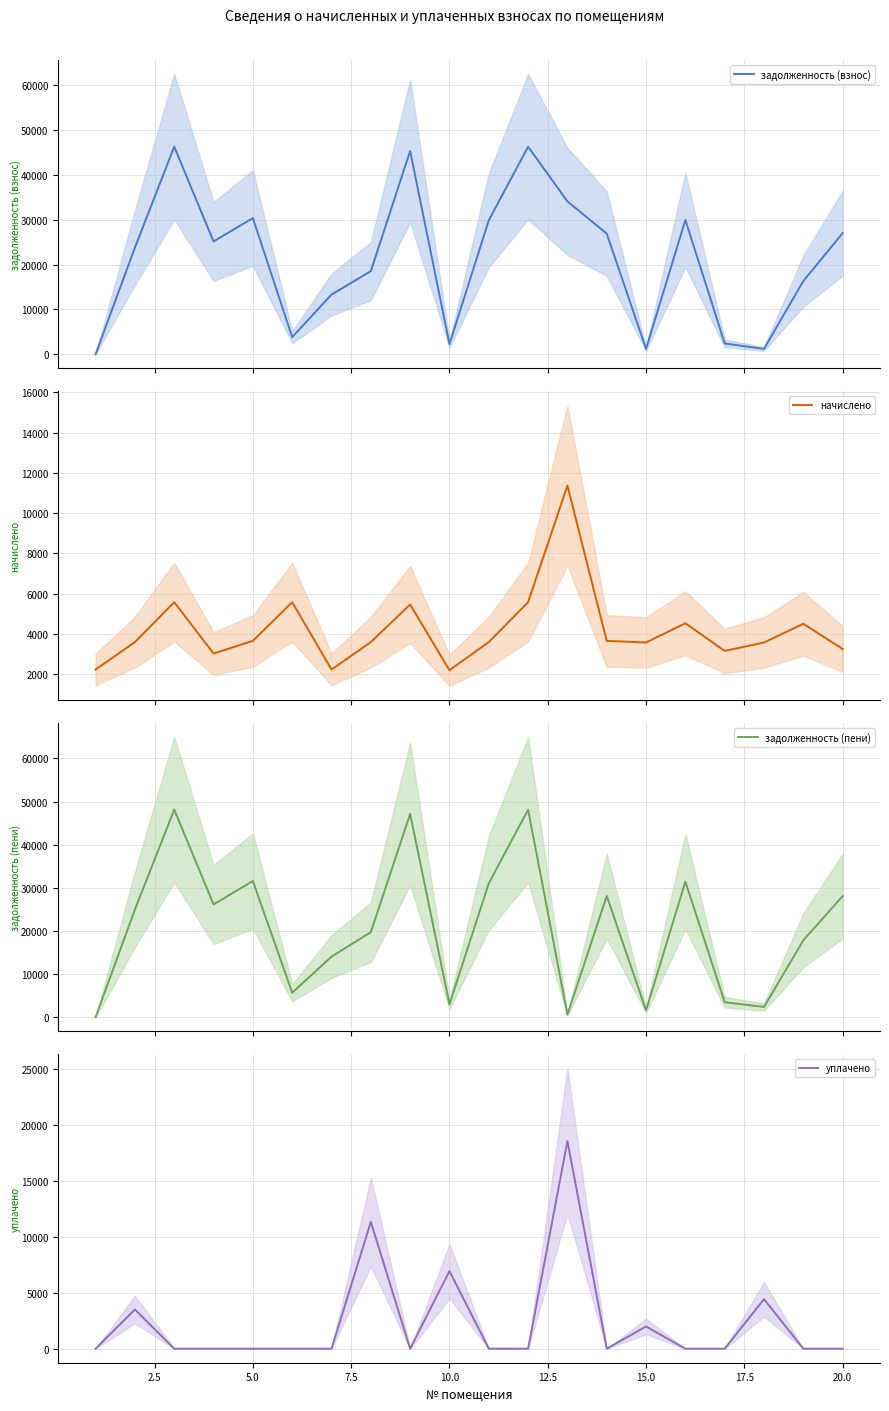

What is the minimum value for начислено?

2203.2